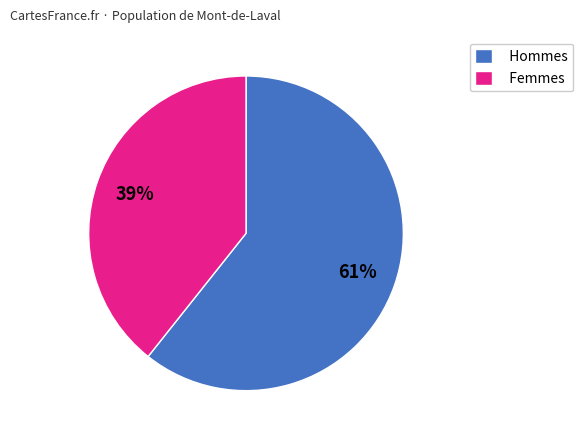

The Hommes slice represents 74% of the pie. True or false?

False